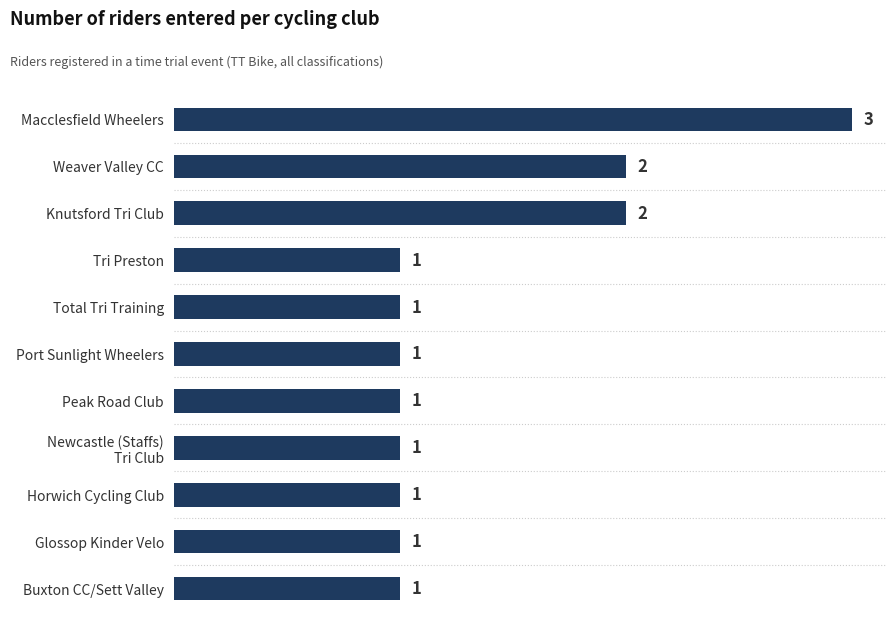

How many values are between 1 and 2?

10